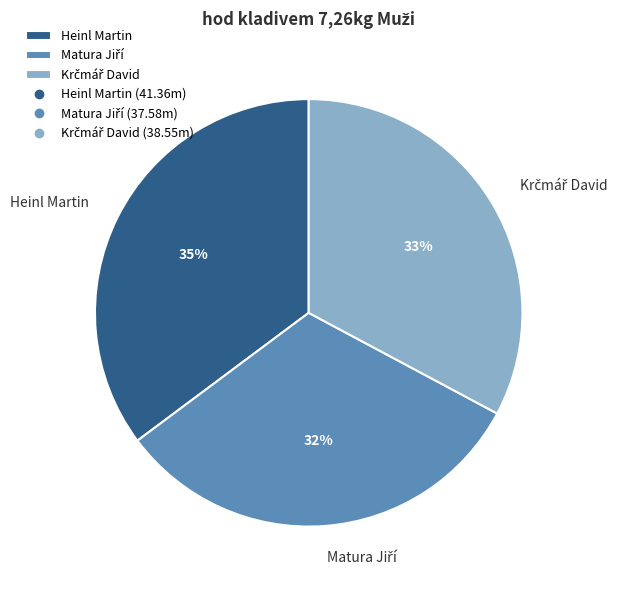

True or false: Heinl Martin accounts for 30% of the total.

False